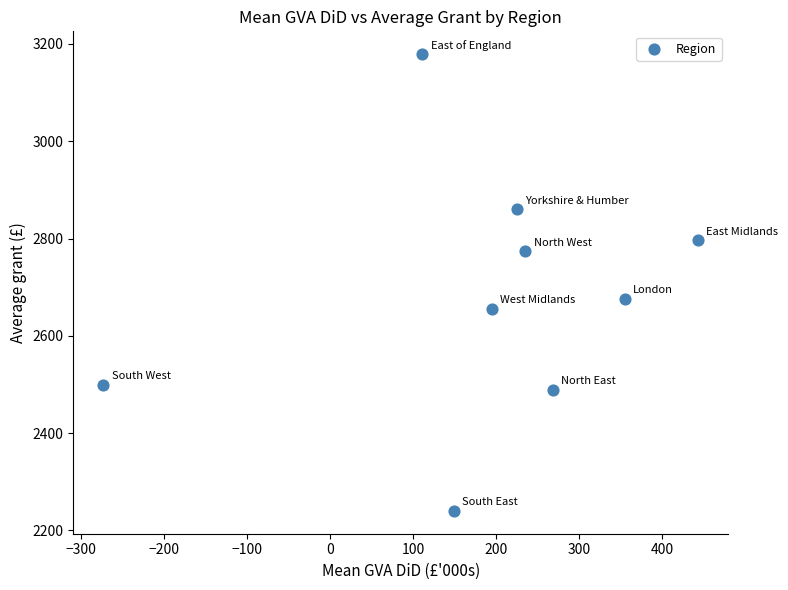

What Y value in the scatter plot is closest to 2709?

2676